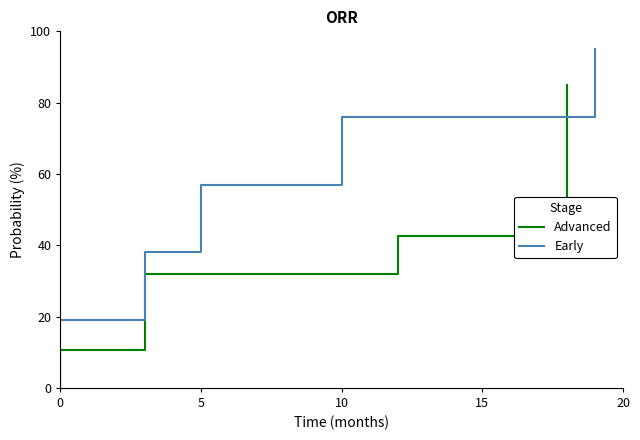

Which series has the largest total across all categories?

Early